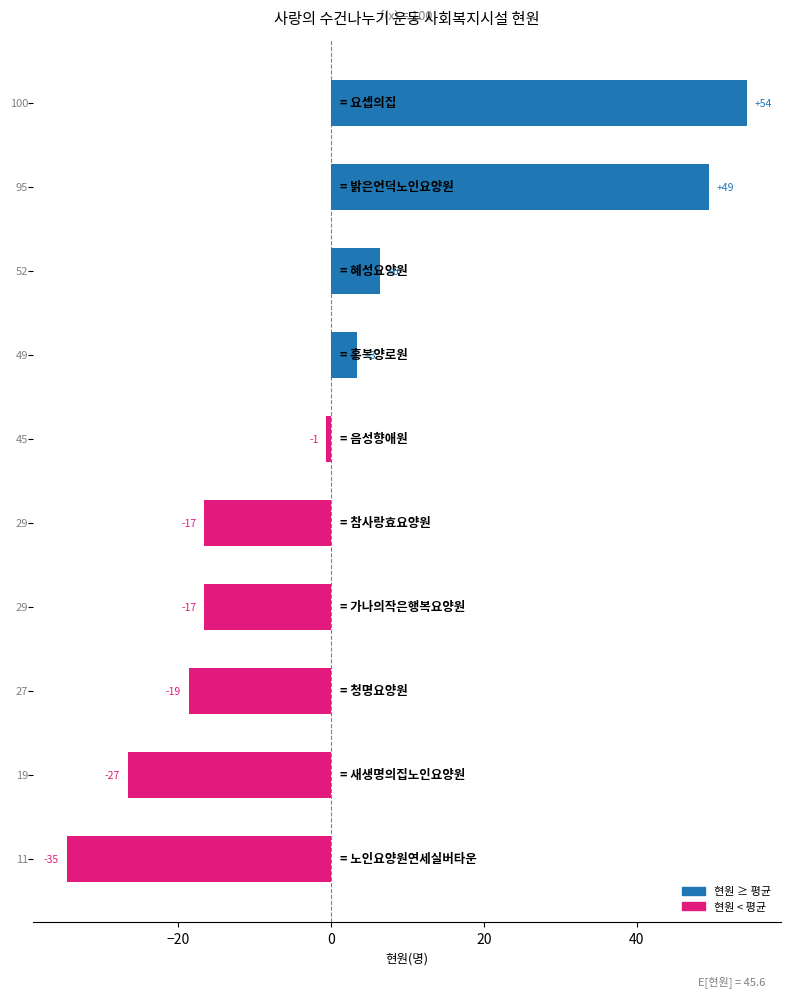

Are the bars horizontal?

Yes